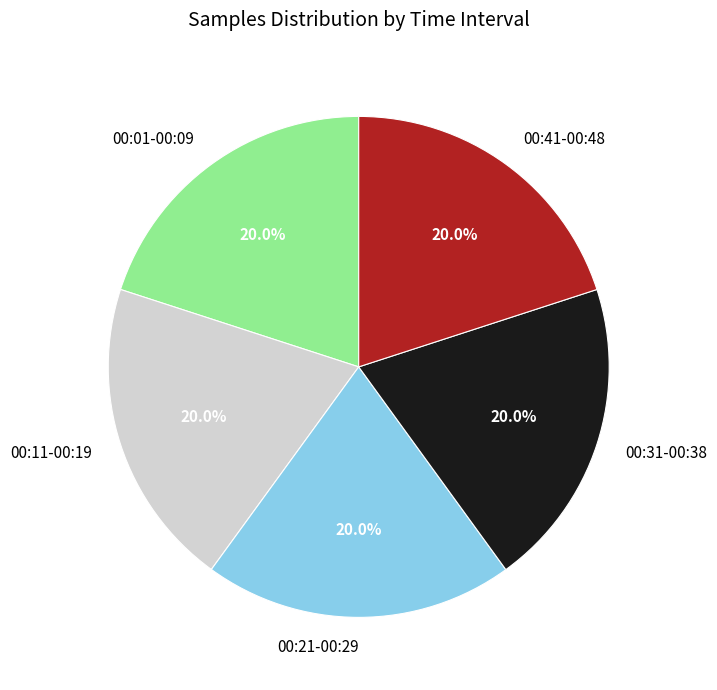

How many segments does this pie chart have?

5